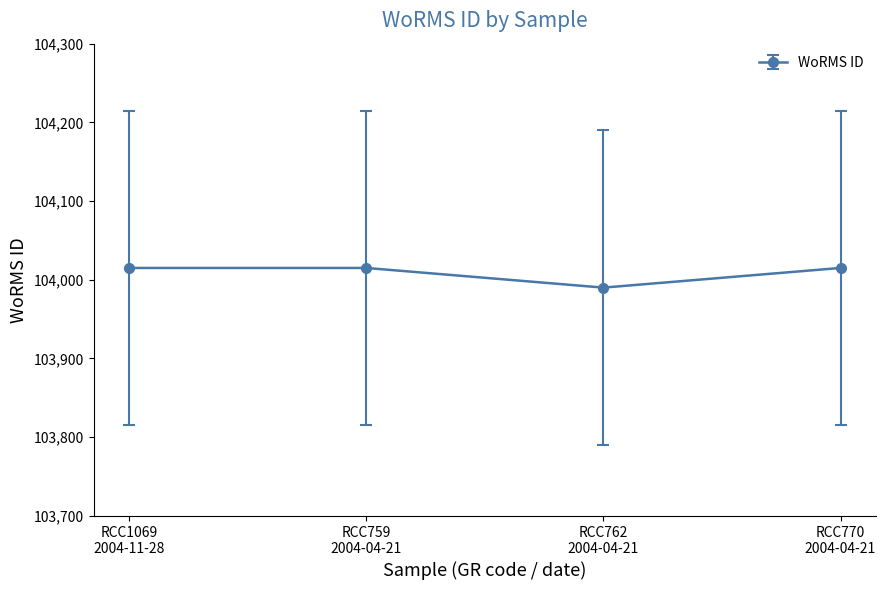

What is the sum of all values?

416035